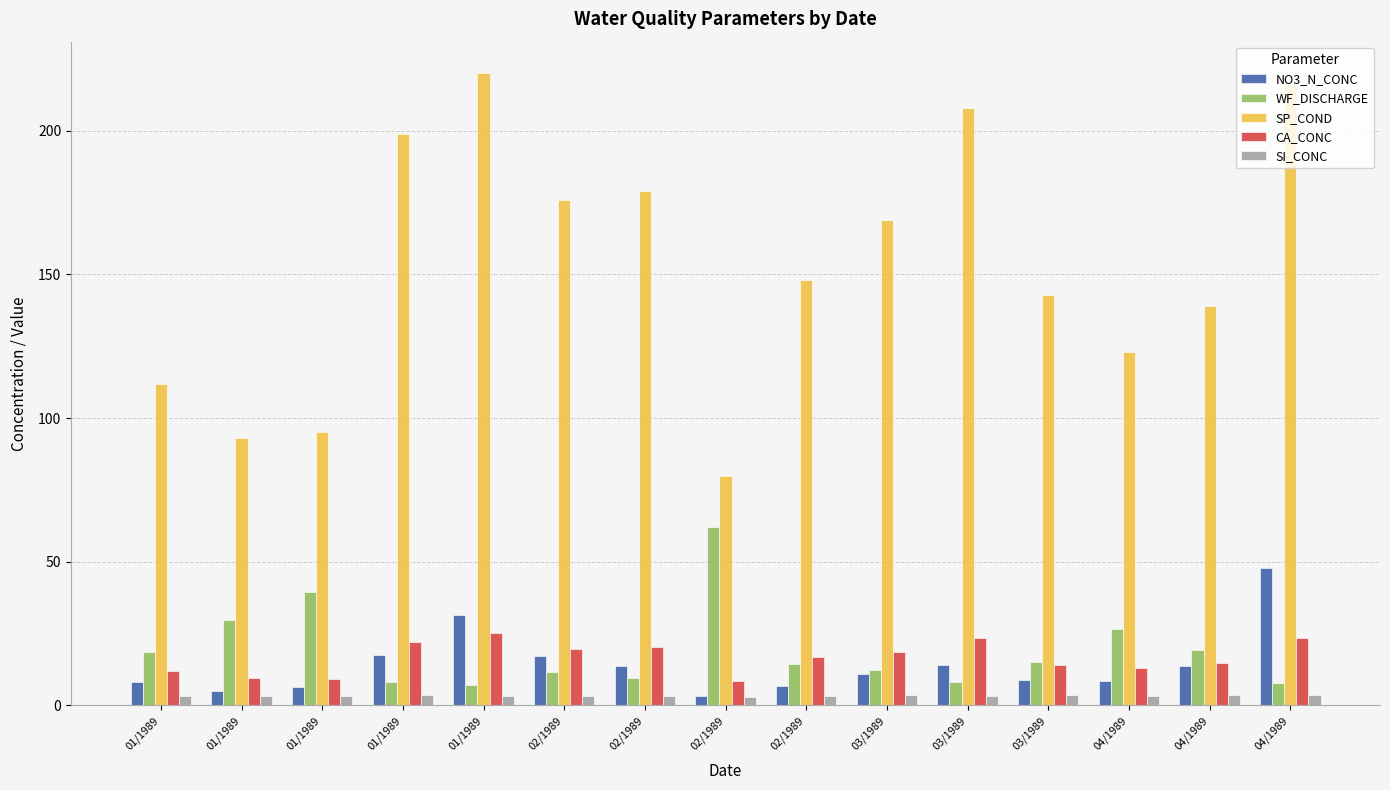

How many bars are there in each group?

5